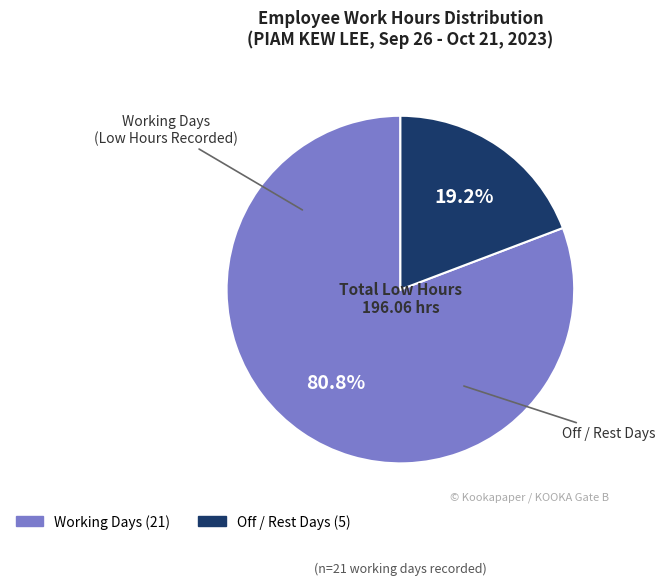

Is there any slice that represents more than half of the pie?

Yes